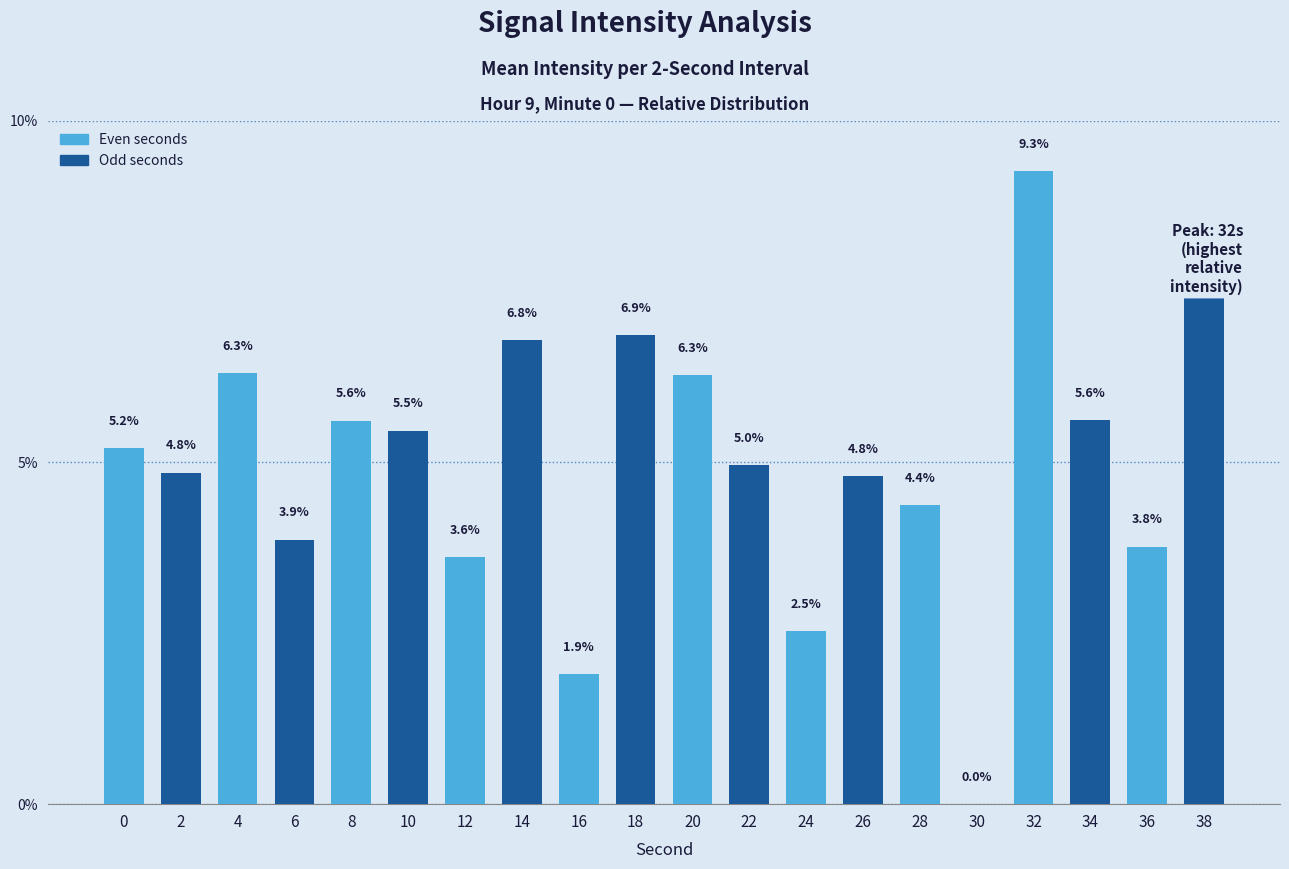

What is the greatest value displayed?

9.3